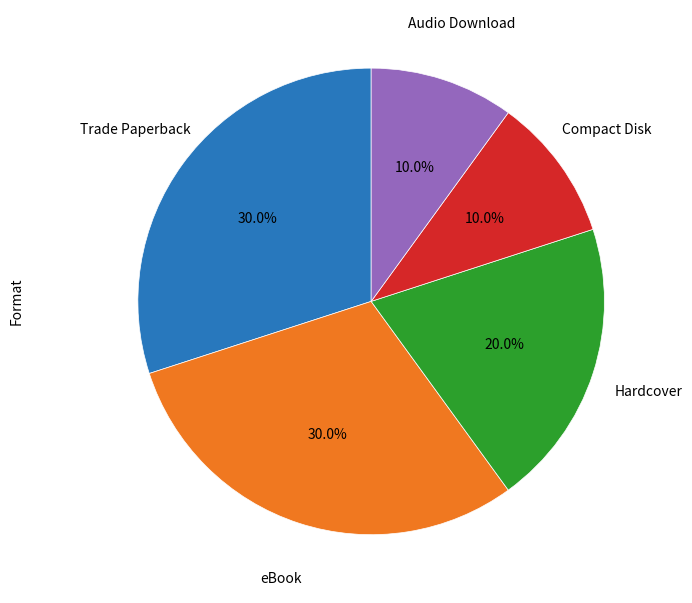

Does any single category account for the majority?

No